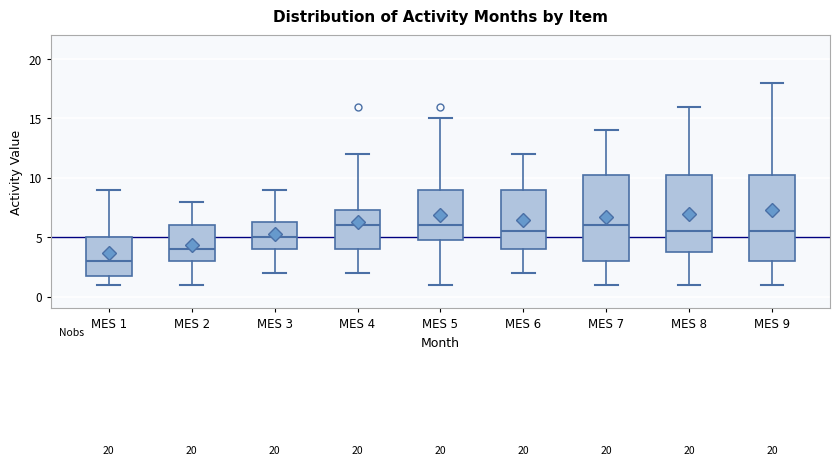

Which box's median line is the lowest?

MES 1